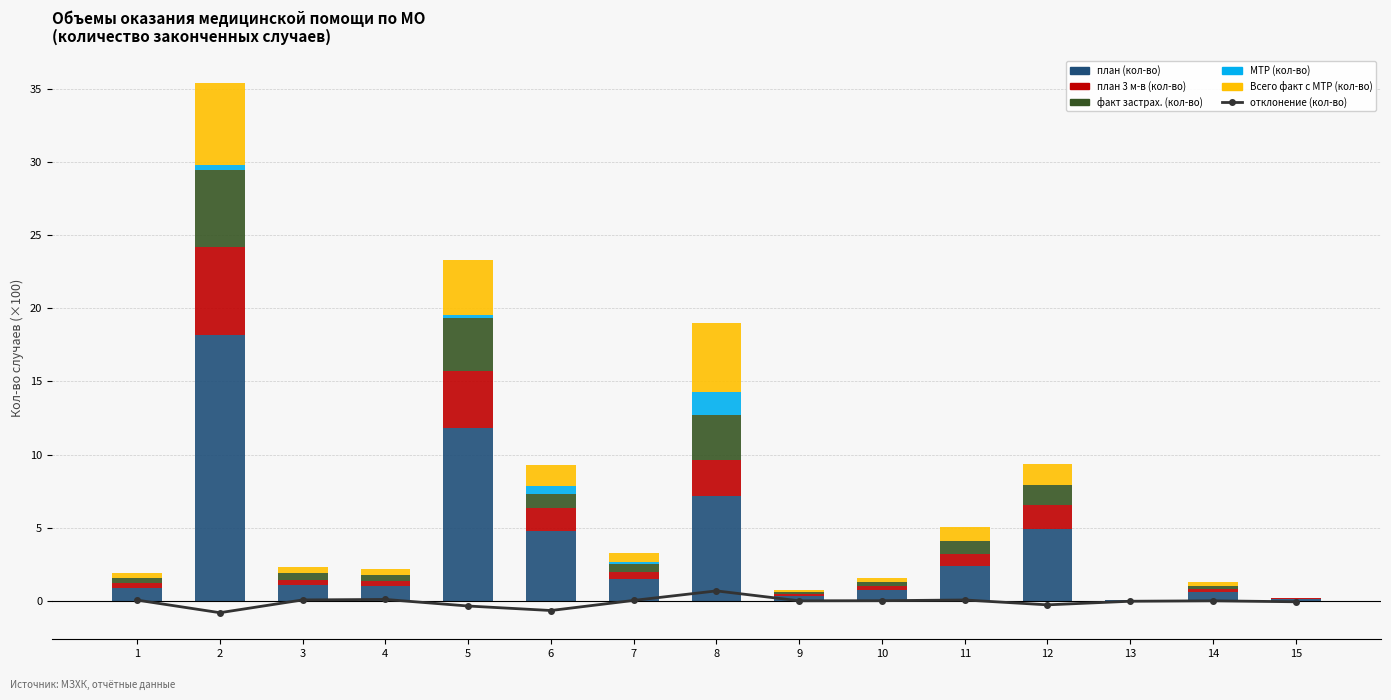

What are all the series names shown in the legend?

отклонение (кол-во), план (кол-во), план 3 м-в (кол-во), факт застрах. (кол-во), МТР (кол-во), Всего факт с МТР (кол-во)